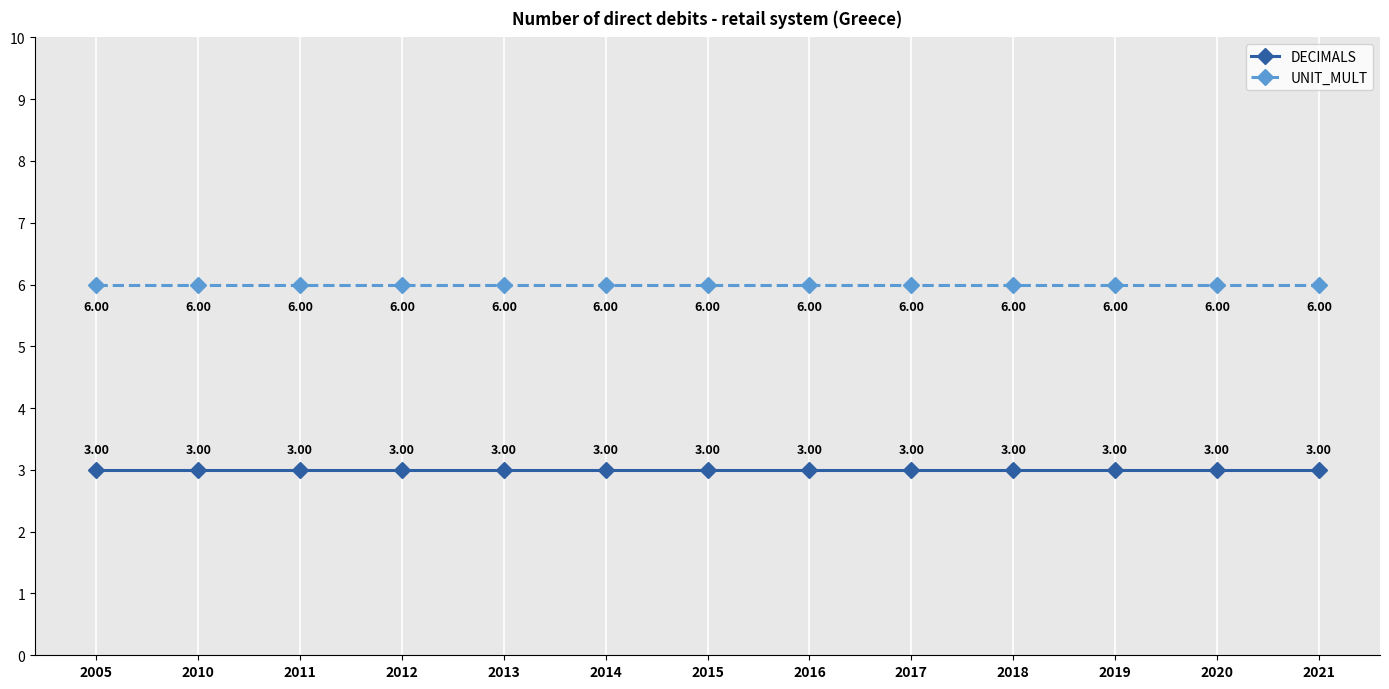

True or false: UNIT_MULT and DECIMALS cross at least once.

False